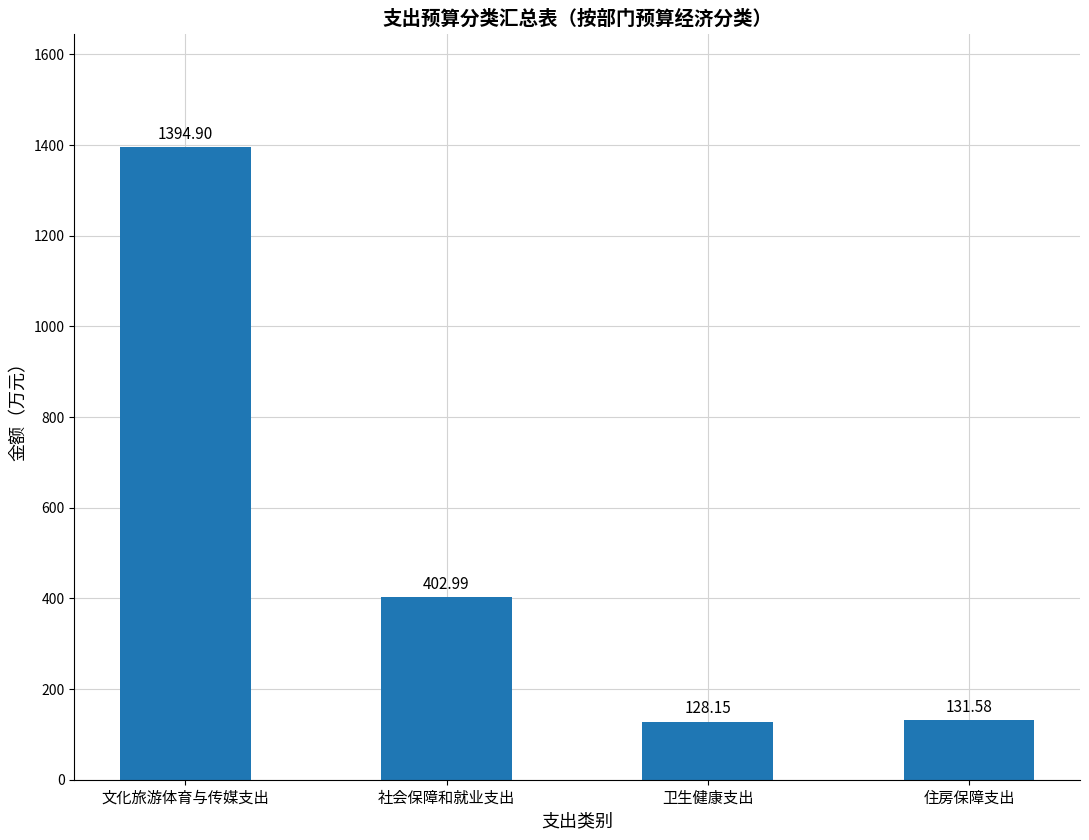

List the labels in order of value, smallest first.

卫生健康支出, 住房保障支出, 社会保障和就业支出, 文化旅游体育与传媒支出